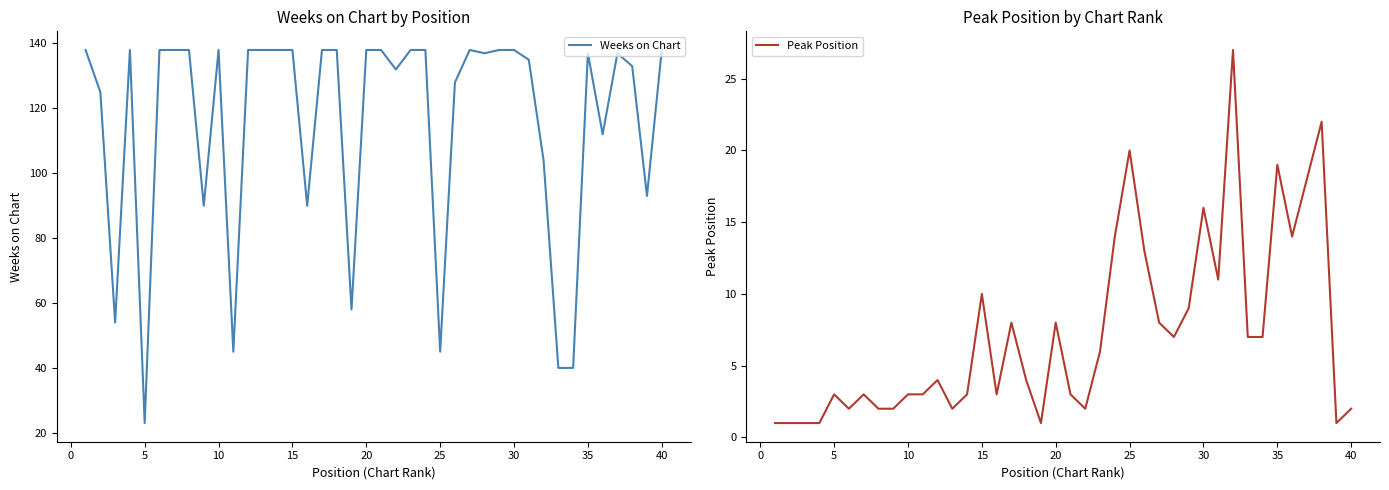

What is the minimum value for Weeks on Chart?

23